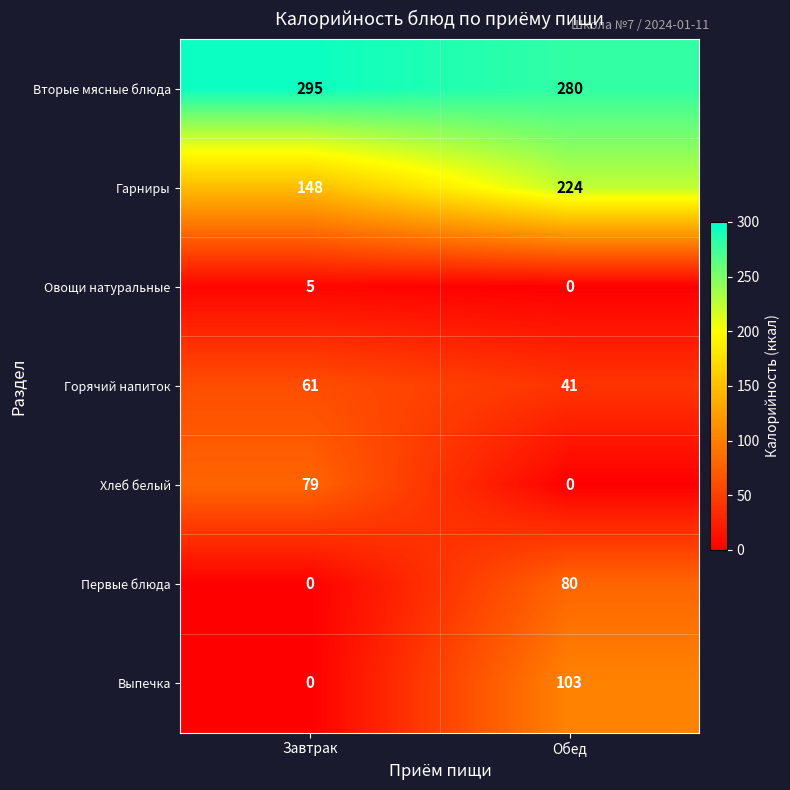

Which series has the largest range (max minus min)?

Выпечка